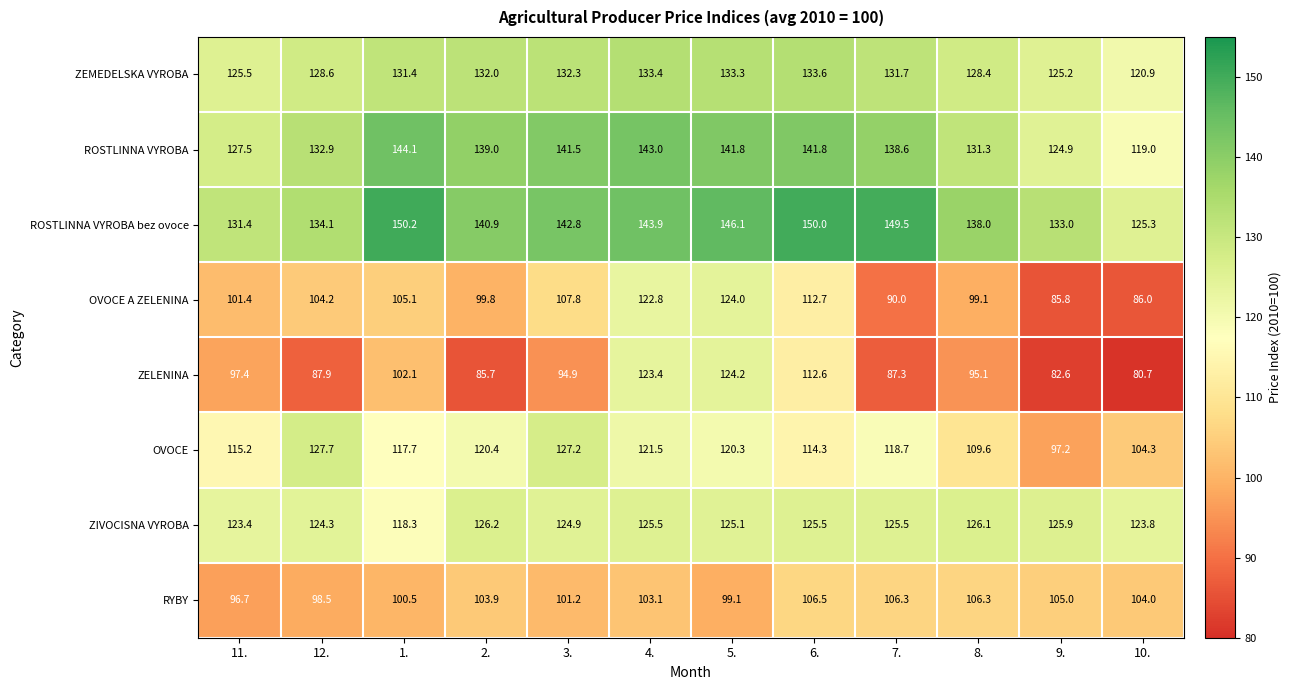

Is it true that ZEMEDELSKA VYROBA equals 131.4 at 1.?

True